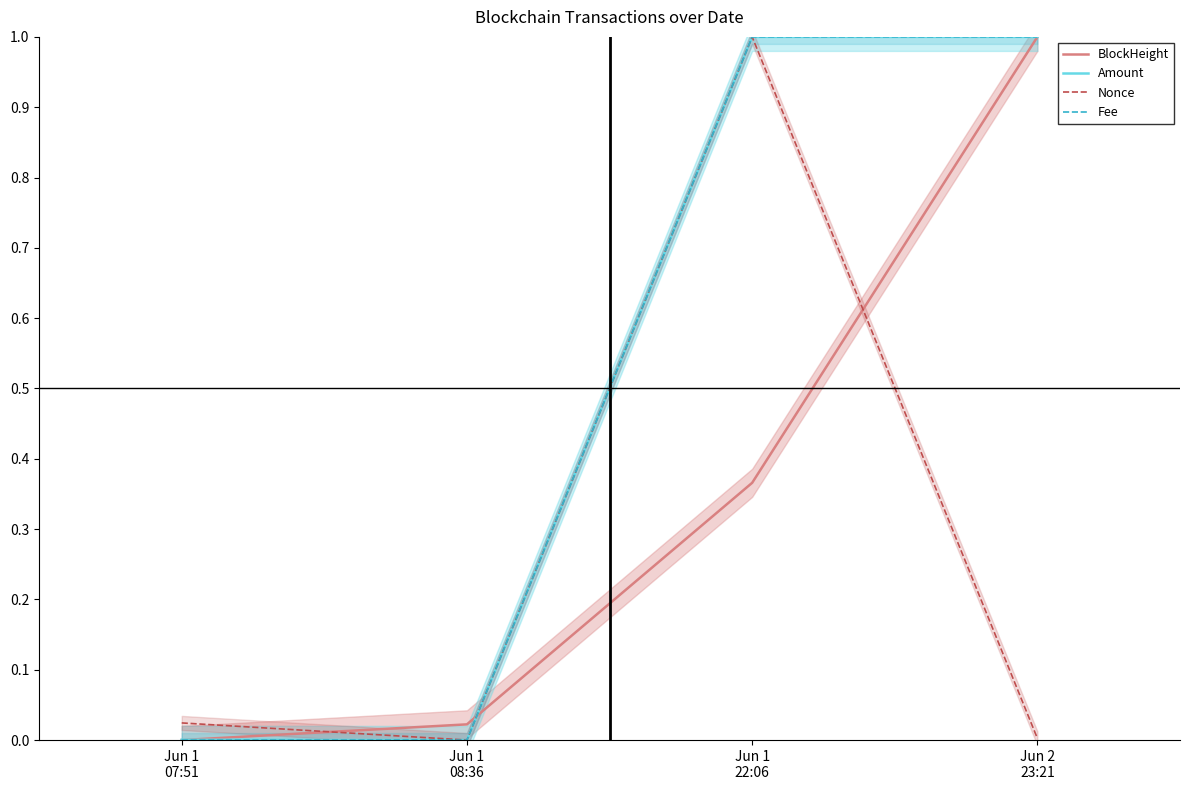

True or false: BlockHeight and Amount cross at least once.

True